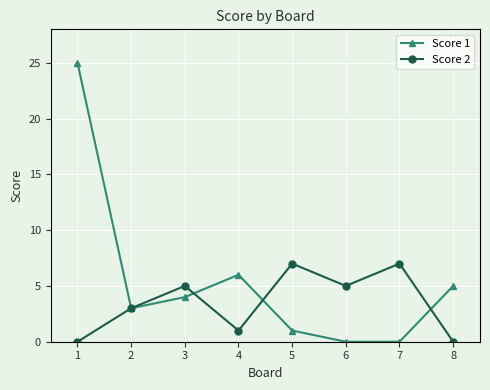

At which category is the sum across all series the highest?

1